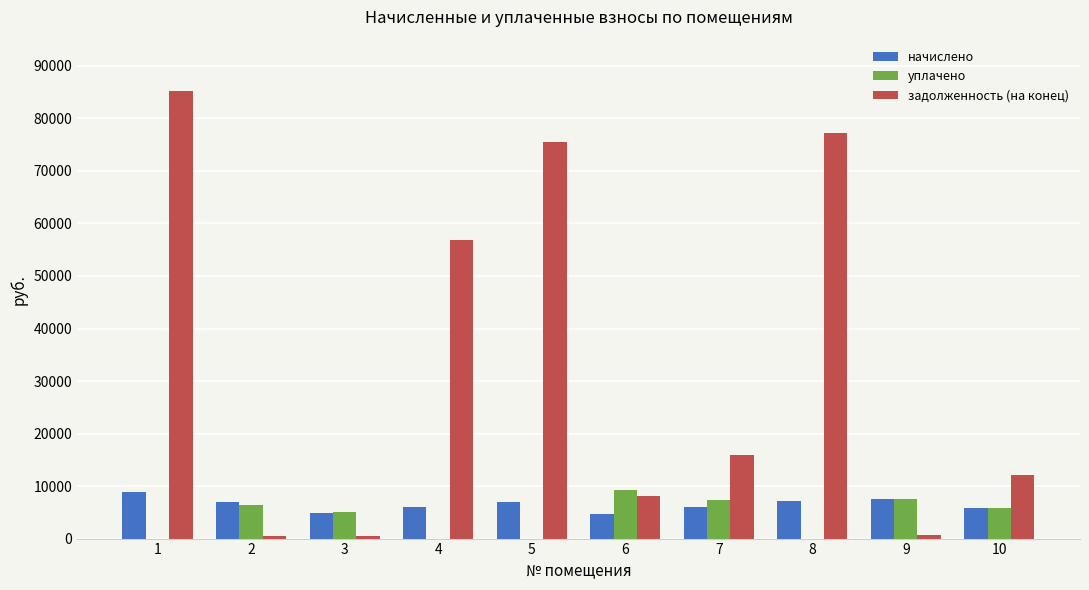

What is the sum of all начислено values?

64602.8